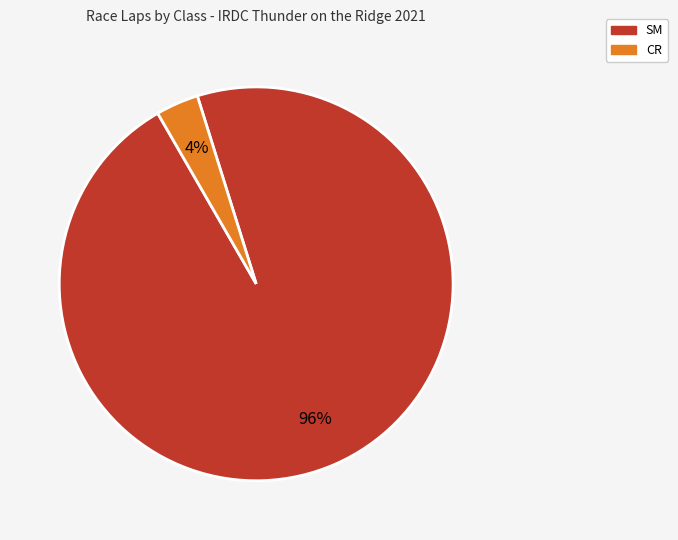

To the nearest percent, what is the average slice percentage?

50%